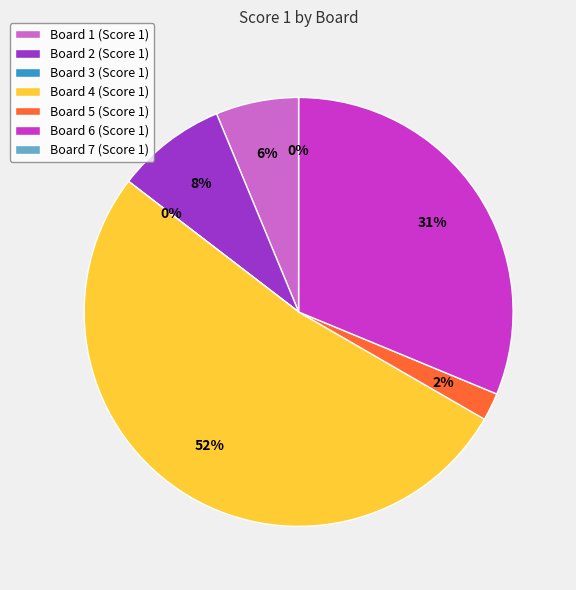

To the nearest percent, what is the average slice percentage?

14%